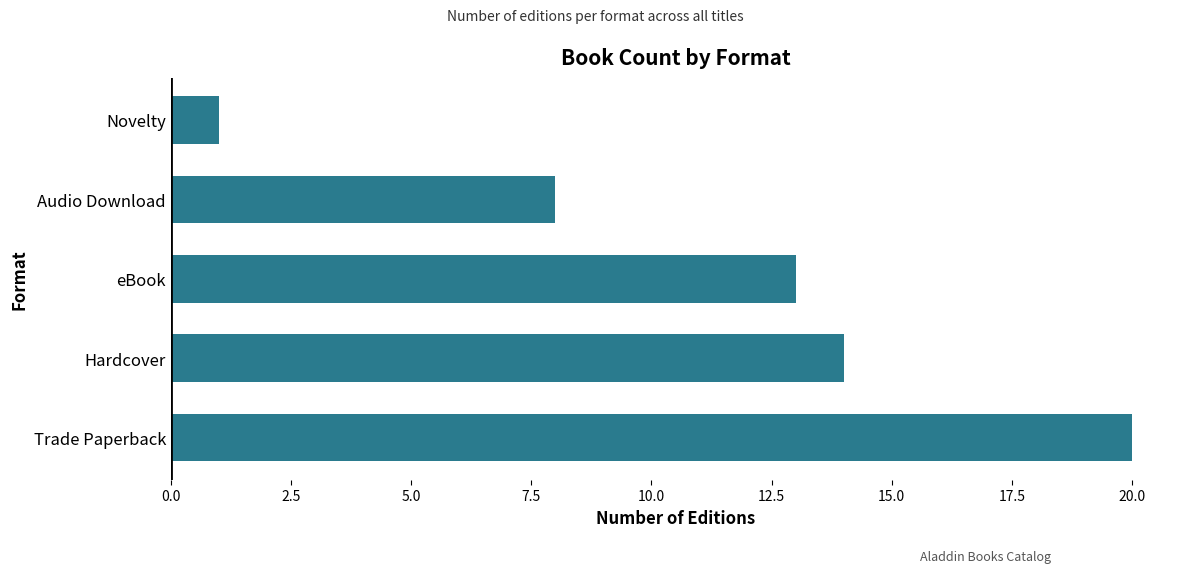

Reading bottom to top, what are all the values shown in this chart?

20	14	13	8	1